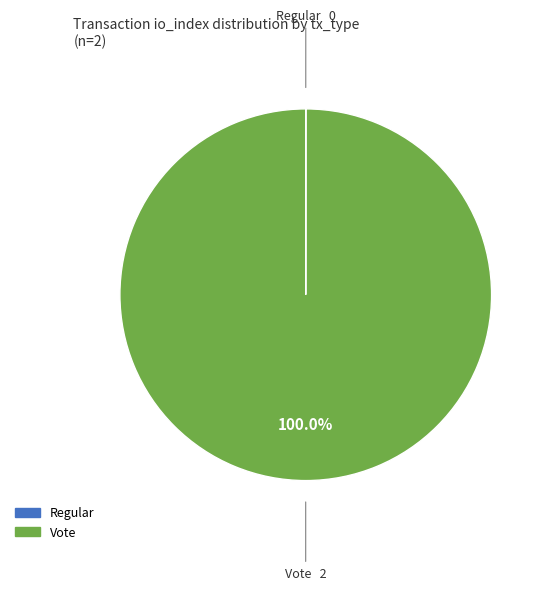

What is the majority slice?

Vote